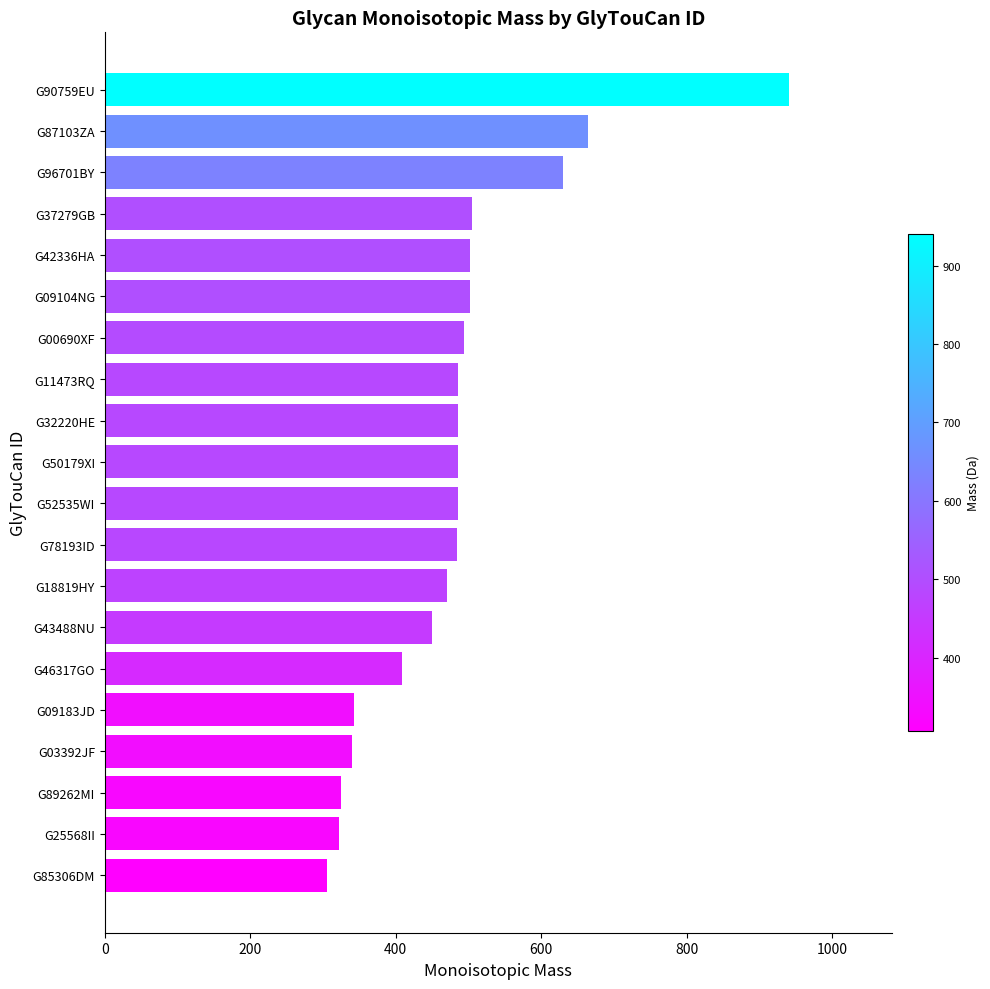

Count the number of categories in the chart.

20